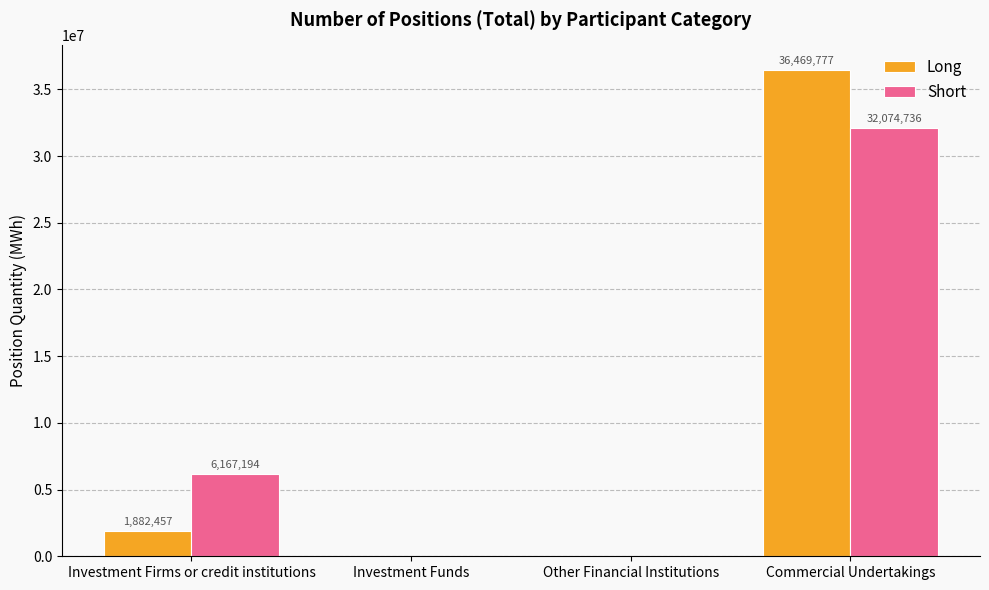

How many values in Long are above zero?

2